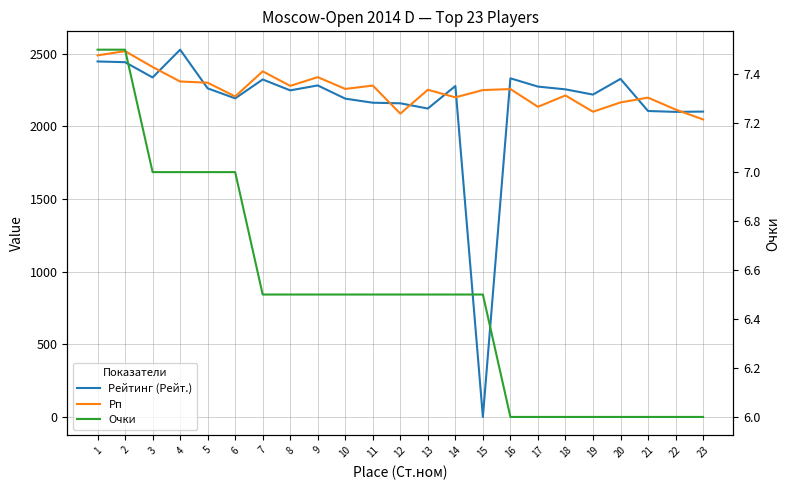

What is the sum of all Рейтинг (Рейт.) values?

49690.0